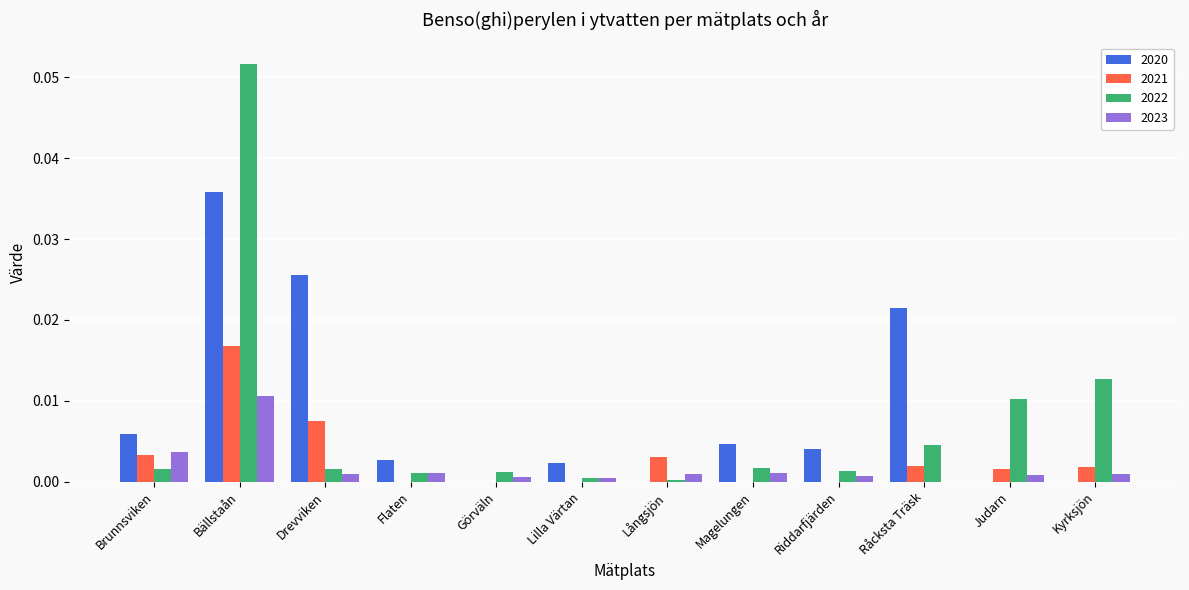

At which category is the sum across all series the highest?

Bällstaån